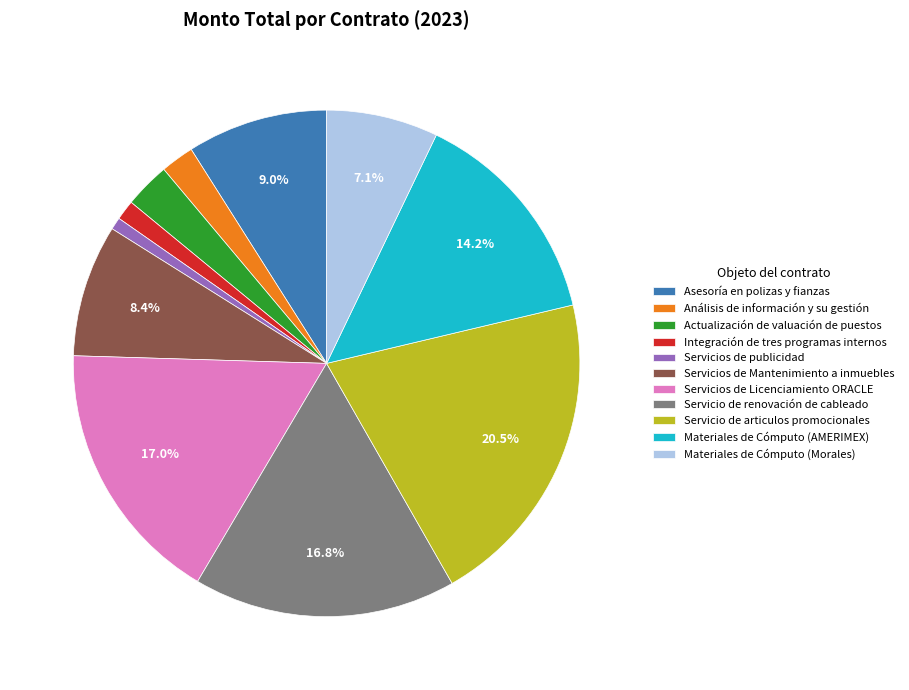

To the nearest percent, what is the average slice percentage?

9%